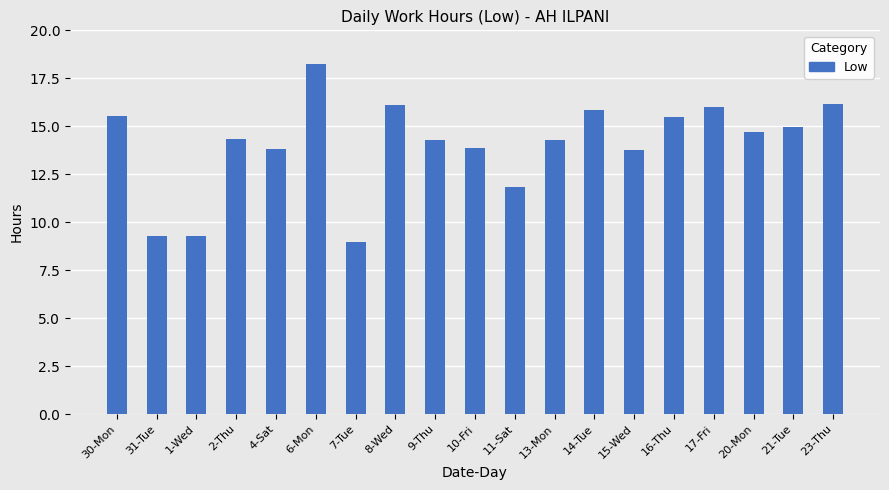

What is the label of the 4th bar from the left?

2-Thu